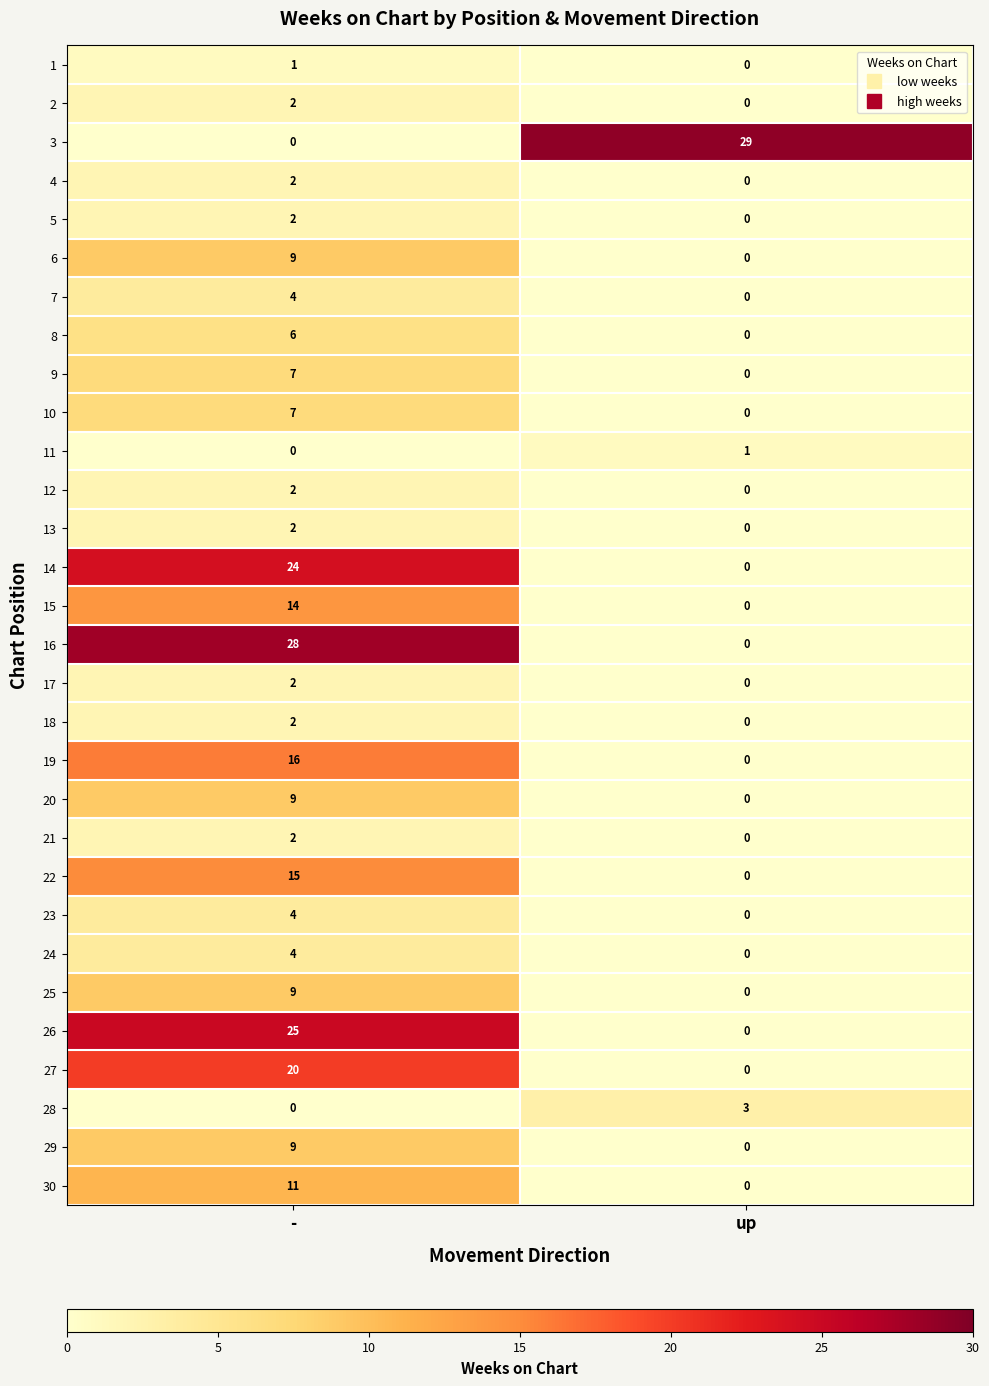

Is it true that 24 equals -3 at up?

False